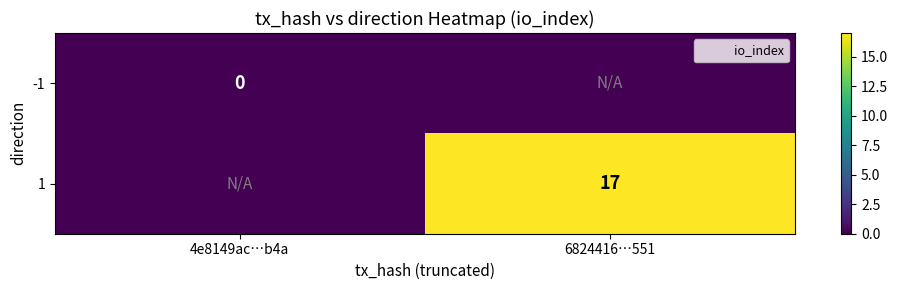

Where is -1 nearest to the value 0?

4e8149ac…b4a